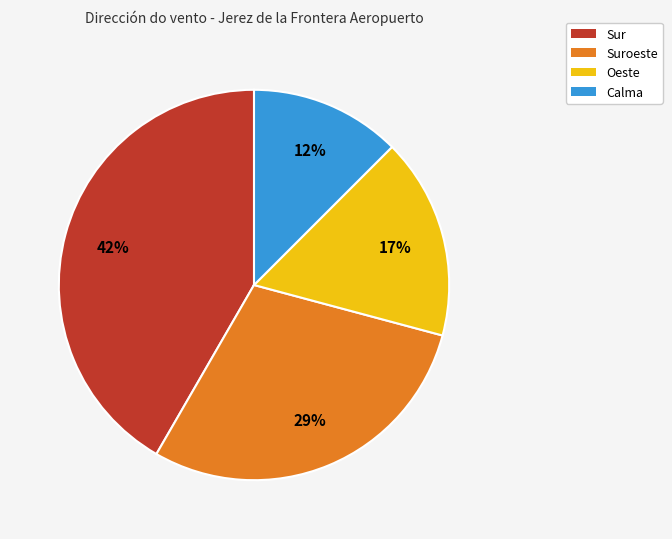

Does Suroeste represent more than half of the total?

No